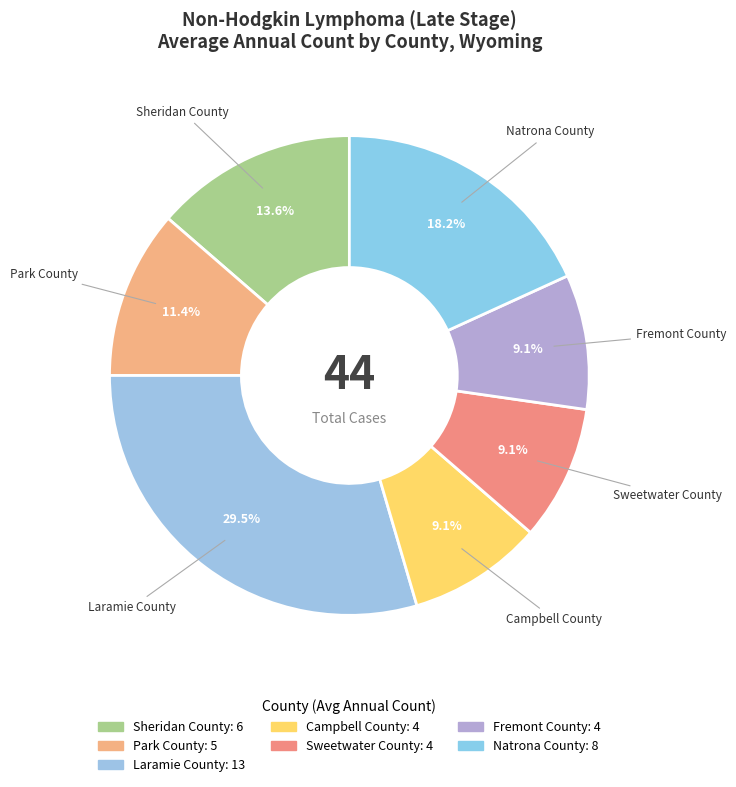

Which slice is the largest?

Laramie County